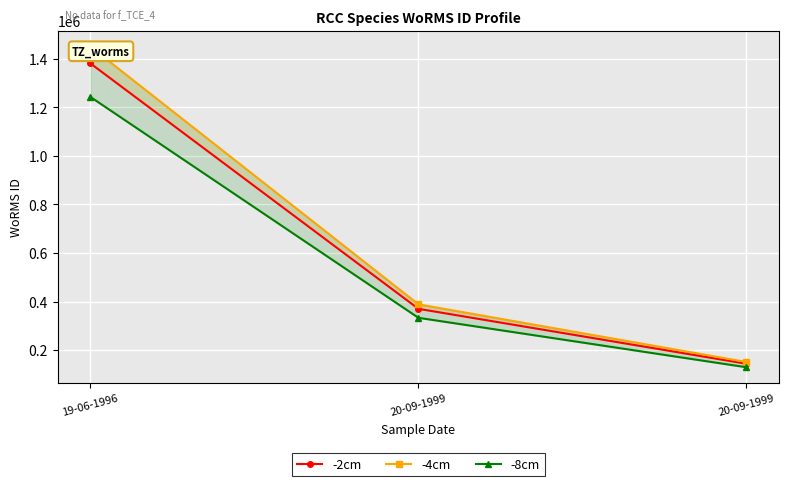

How many lines are shown in the chart?

3